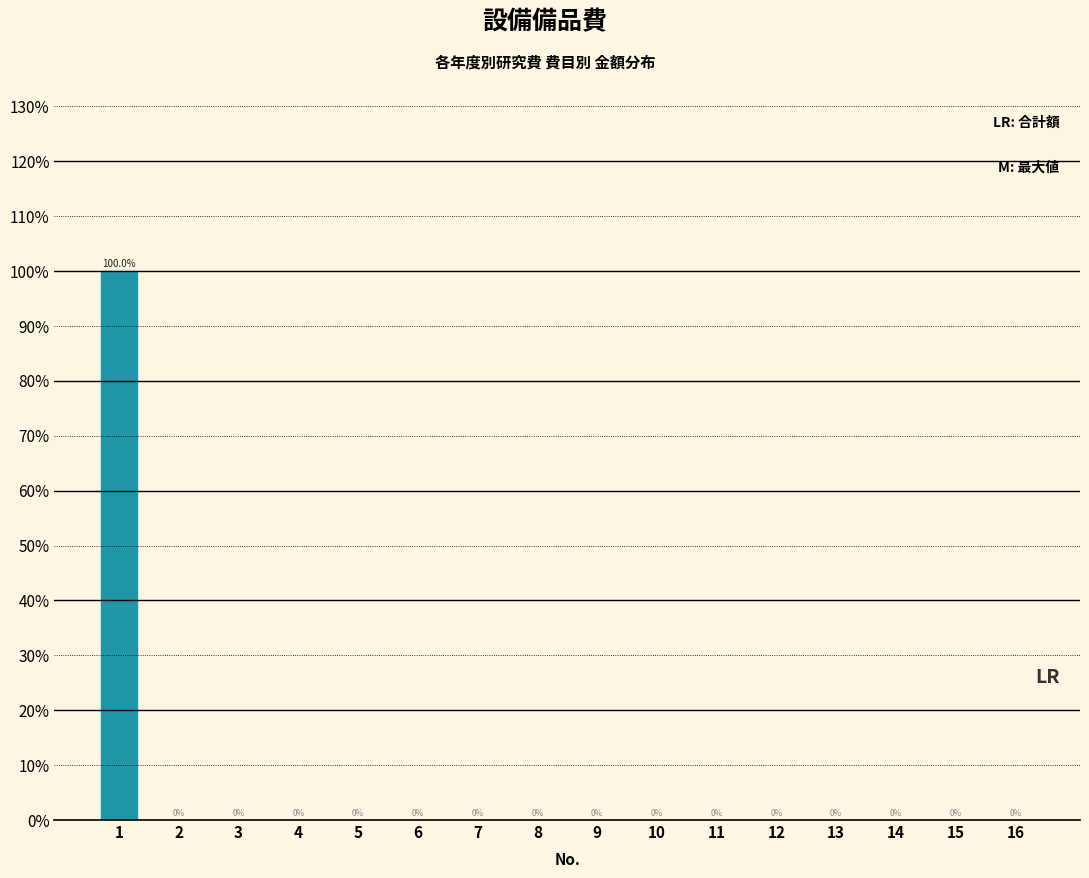

Reading left to right, extract all data points from this chart.

1=100	2=0	3=0	4=0	5=0	6=0	7=0	8=0	9=0	10=0	11=0	12=0	13=0	14=0	15=0	16=0